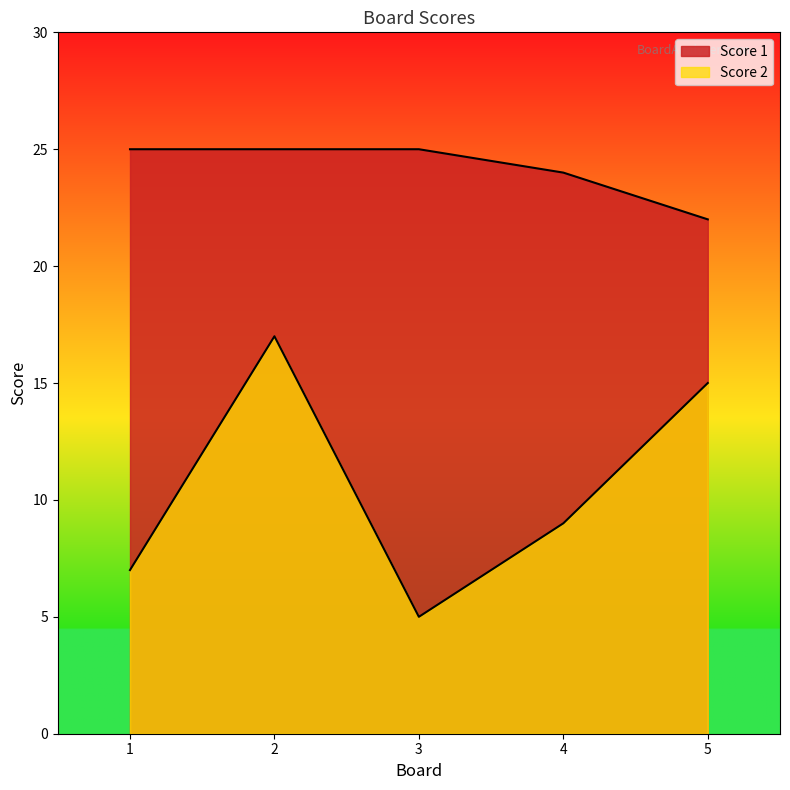

Reading left to right, extract all data points from this chart.

Score 1: 1=25	2=25	3=25	4=24	5=22
Score 2: 1=7	2=17	3=5	4=9	5=15